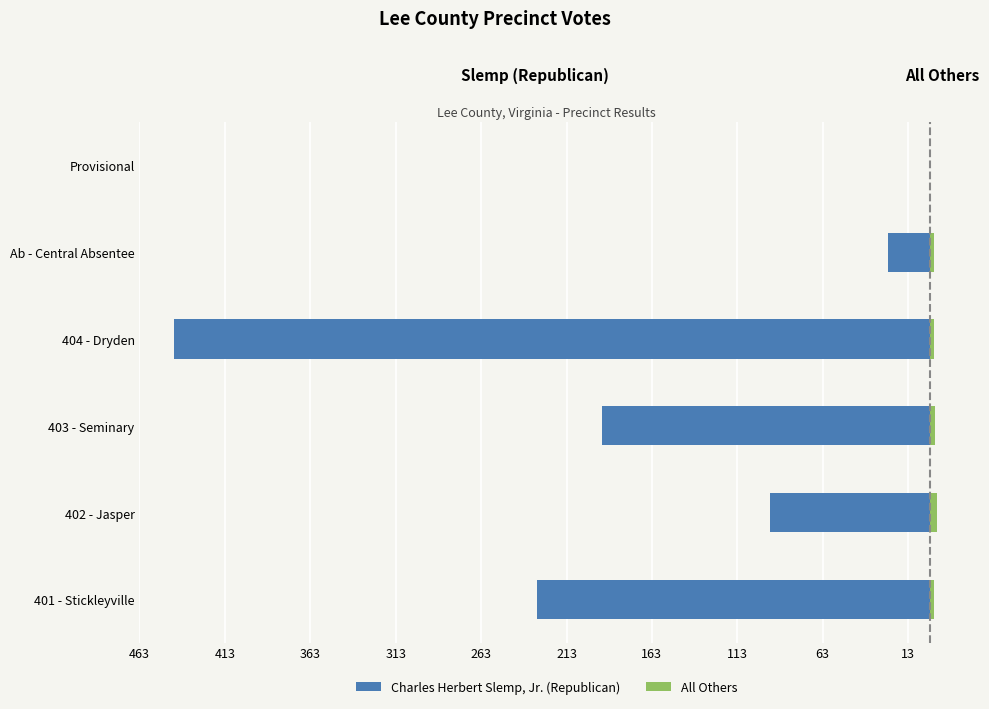

What is the difference between the maximum and minimum values in the All Others series?

4